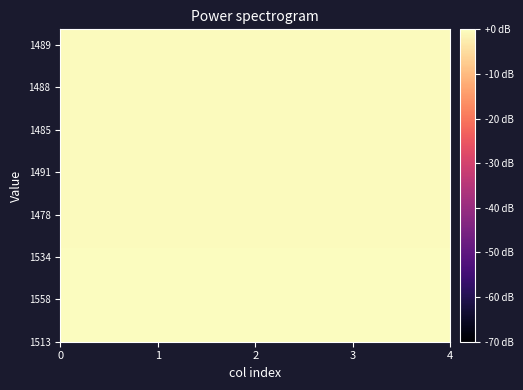

How many distinct data groups are displayed?

20